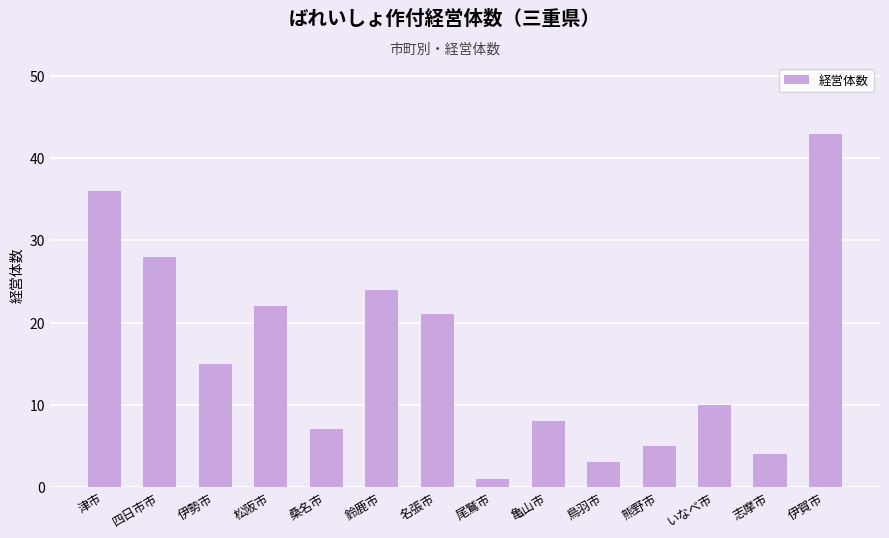

List the labels in order of value, smallest first.

尾鷲市, 鳥羽市, 志摩市, 熊野市, 桑名市, 亀山市, いなべ市, 伊勢市, 名張市, 松阪市, 鈴鹿市, 四日市市, 津市, 伊賀市